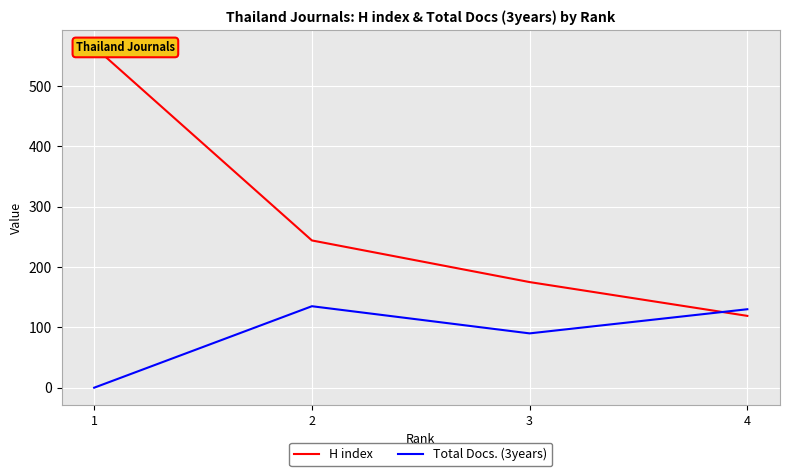

What is the difference between the second highest and minimum values in the Total Docs. (3years) series?

130